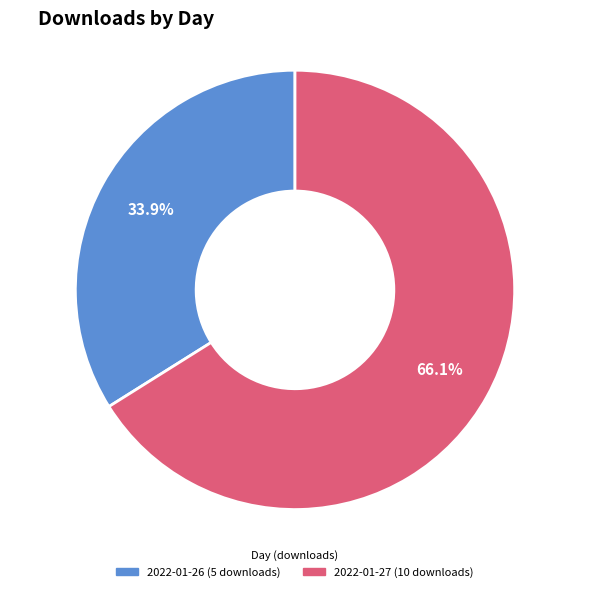

How much of the chart is everything except 2022-01-27 (10 downloads)?

33.9%